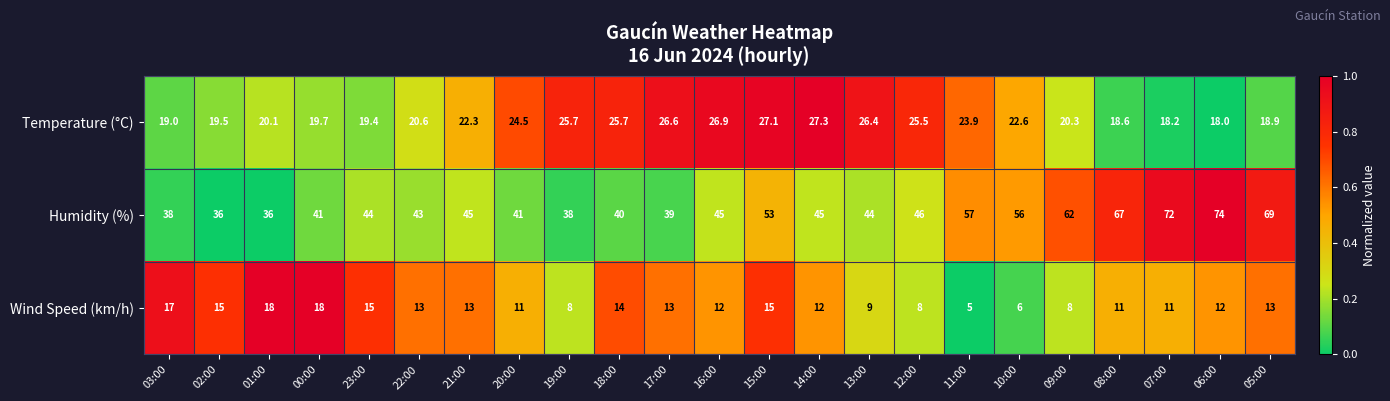

At which category is the sum across all series the highest?

06:00